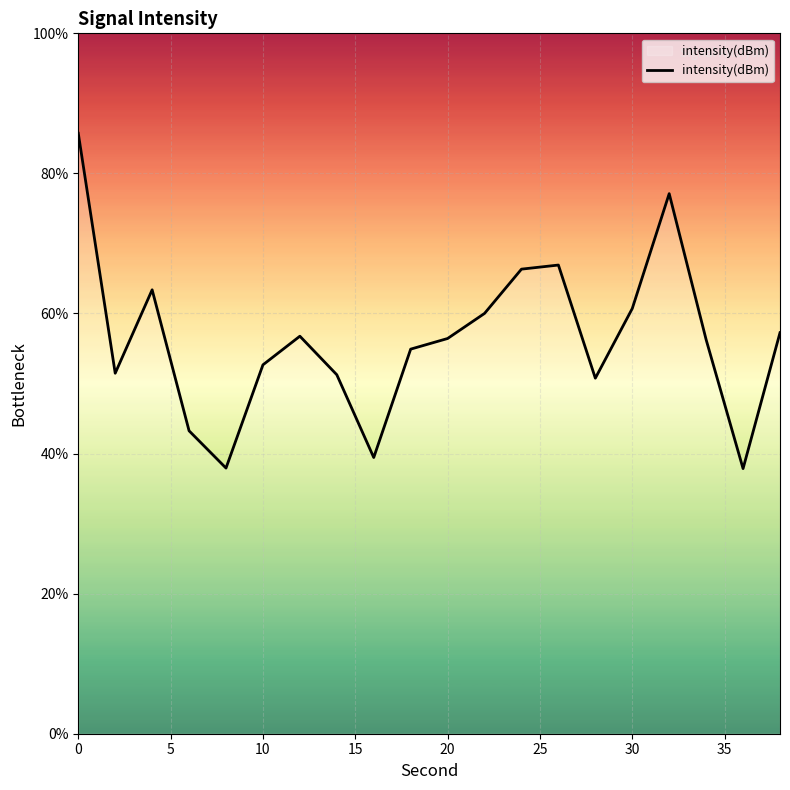

What is the difference between the maximum and minimum values?

47.9